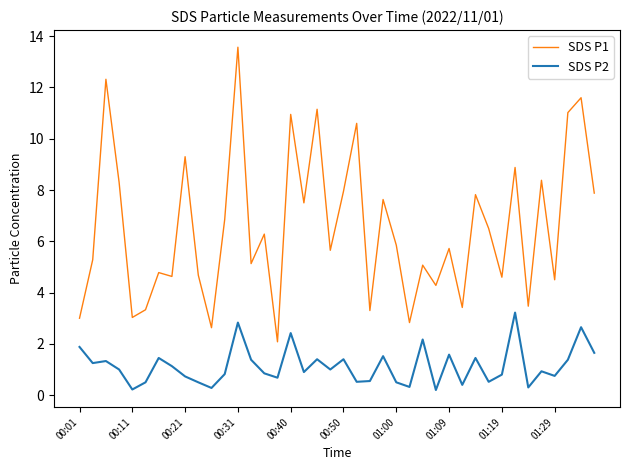

What is the maximum value shown in the chart?

13.6